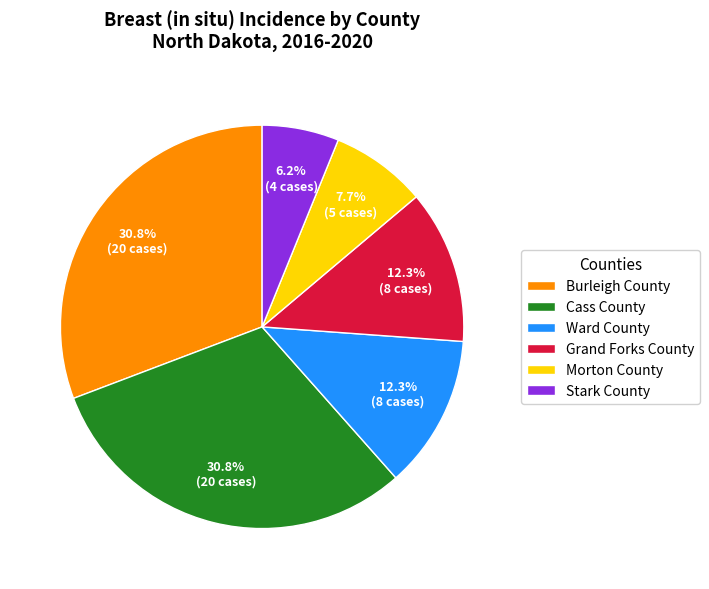

What is the ratio of the value at Stark County to the value at Burleigh County?

0.2